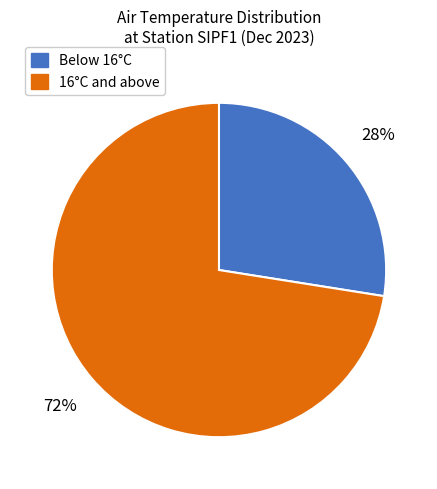

Is there a majority slice in this chart?

Yes